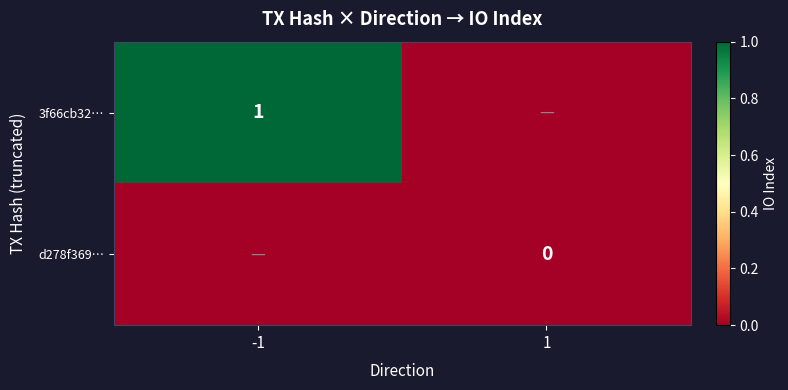

The value of 3f66cb32… at -1 is 2. True or false?

False